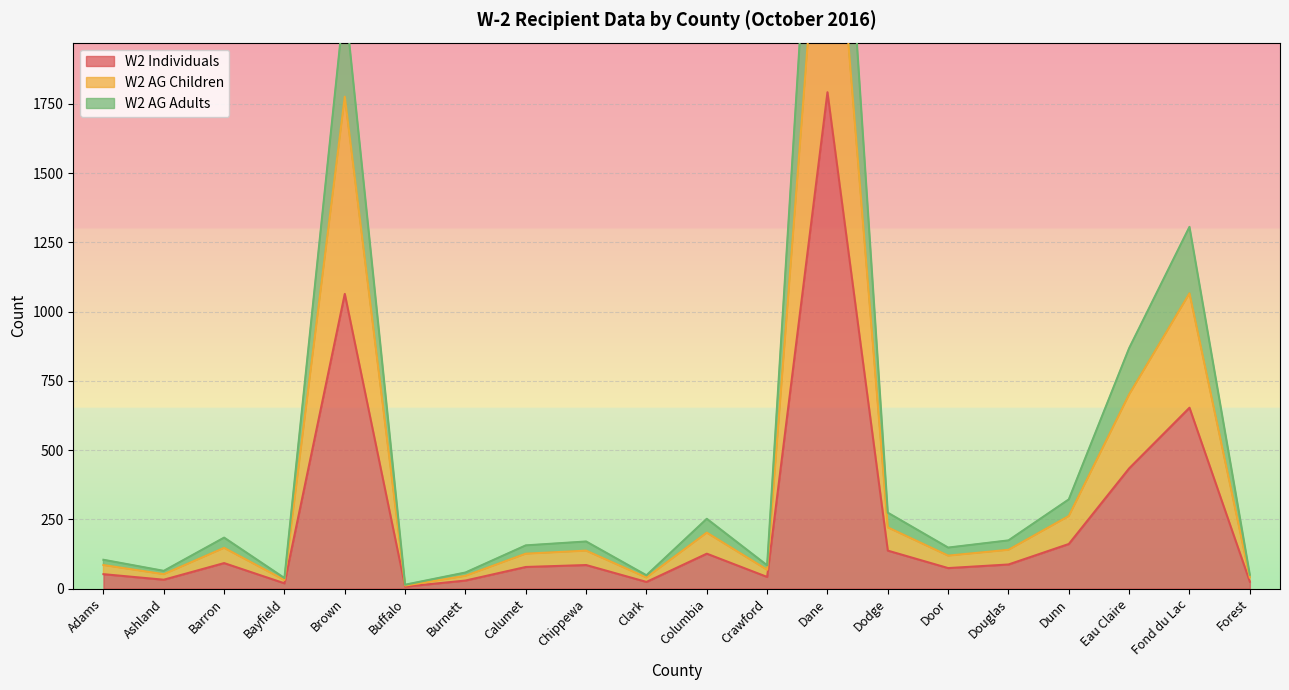

What is the label of the 16th point from the left?

Douglas